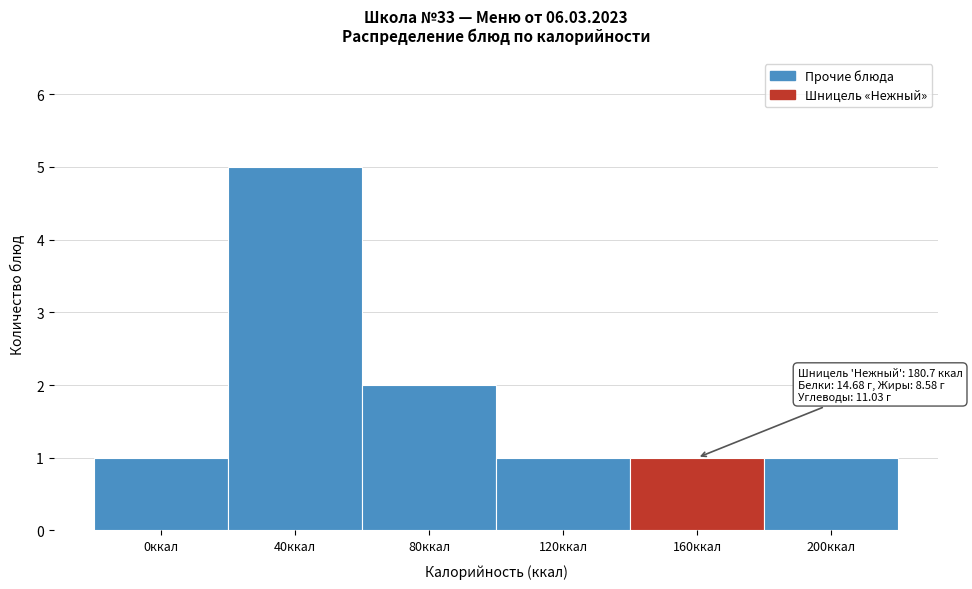

Reading left to right, list all the values displayed in this chart.

0ккал=1	40ккал=5	80ккал=2	120ккал=1	160ккал=1	200ккал=1